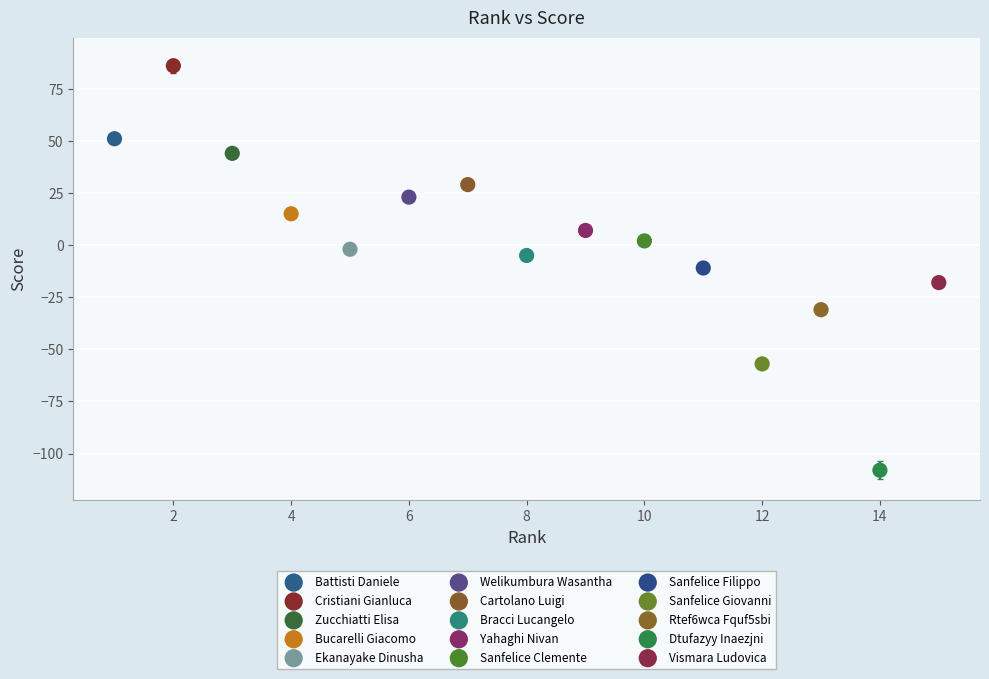

Which series contains the highest Y value?

Cristiani Gianluca